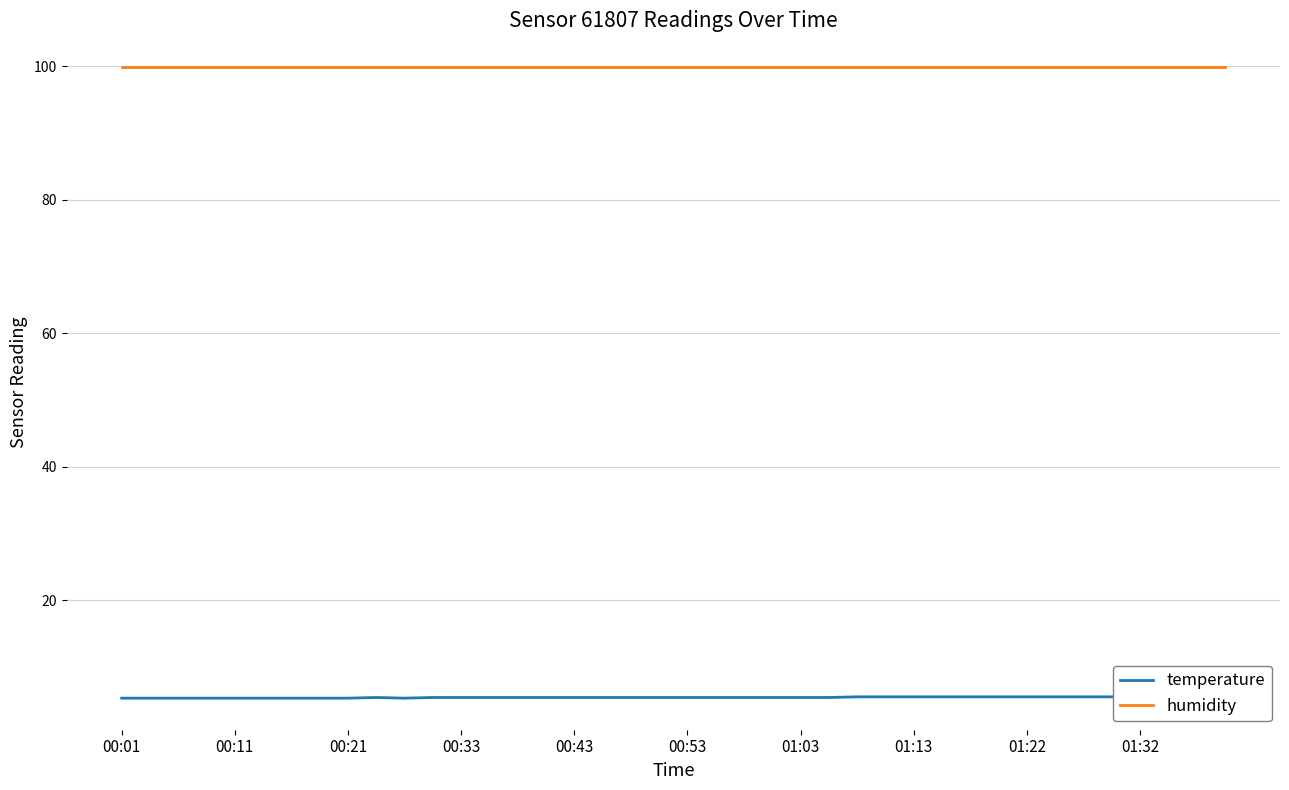

True or false: humidity and temperature intersect in this chart.

False